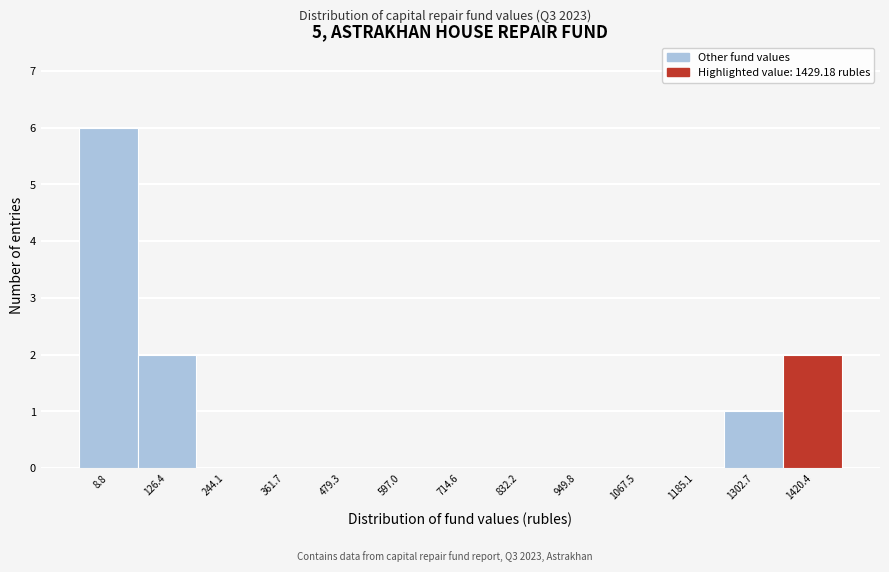

Which range on the x-axis has the tallest bar?

-40 to 60